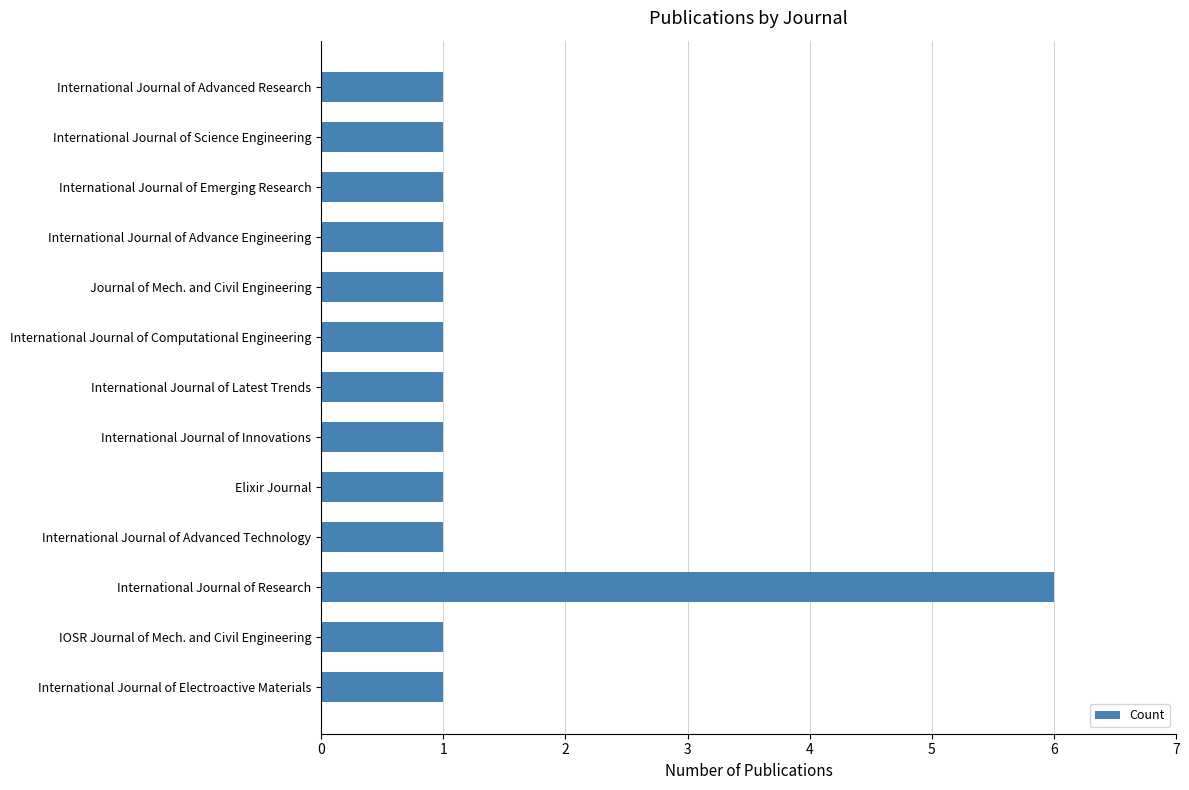

What is the difference between the maximum and minimum values?

5